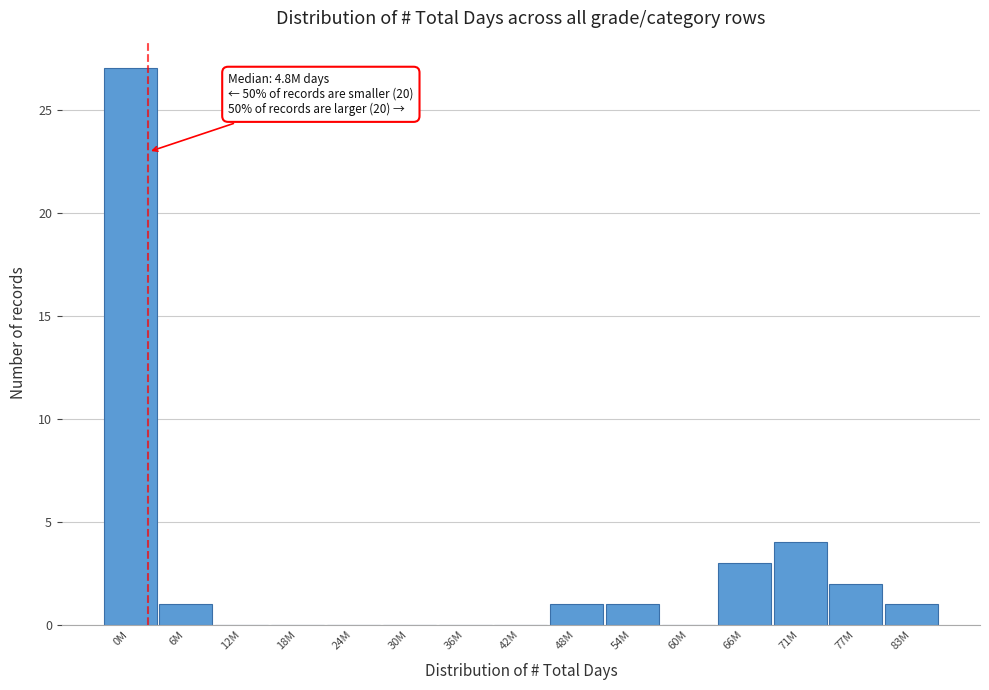

Reading left to right, what are all the values shown in this chart?

0M=27	6M=1	12M=0	18M=0	24M=0	30M=0	36M=0	42M=0	48M=1	54M=1	60M=0	66M=3	71M=4	77M=2	83M=1